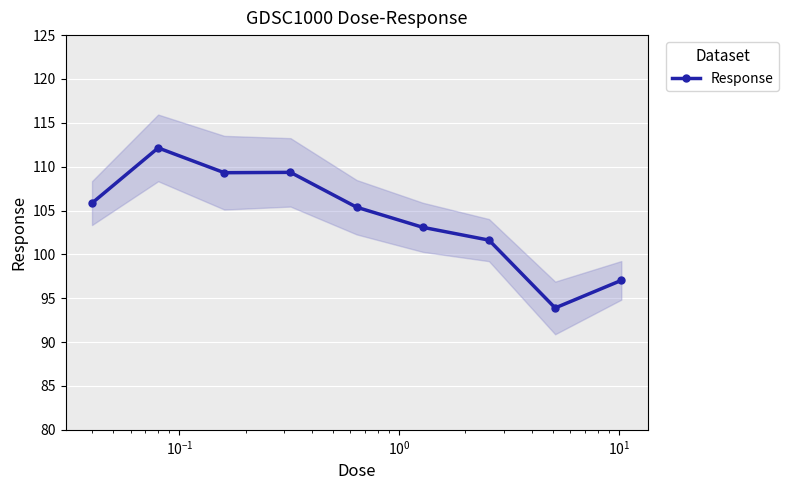

How many data points are less than 105?

4